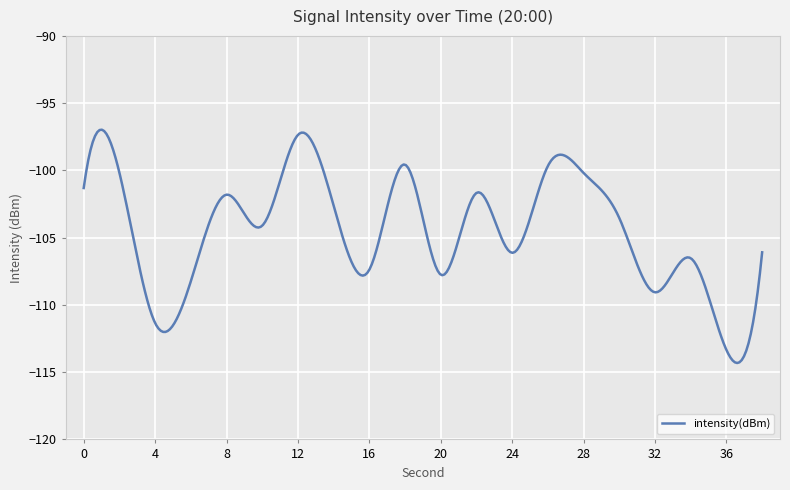

What is the greatest value displayed?

-97.0